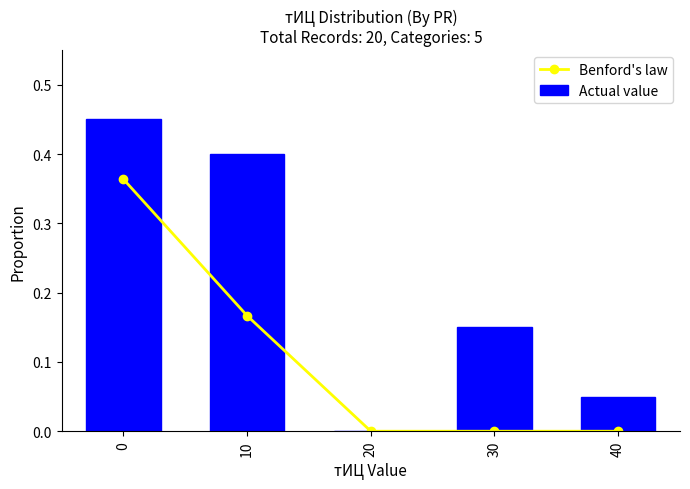

True or false: Actual value has a value of 0.7 at 10.

False